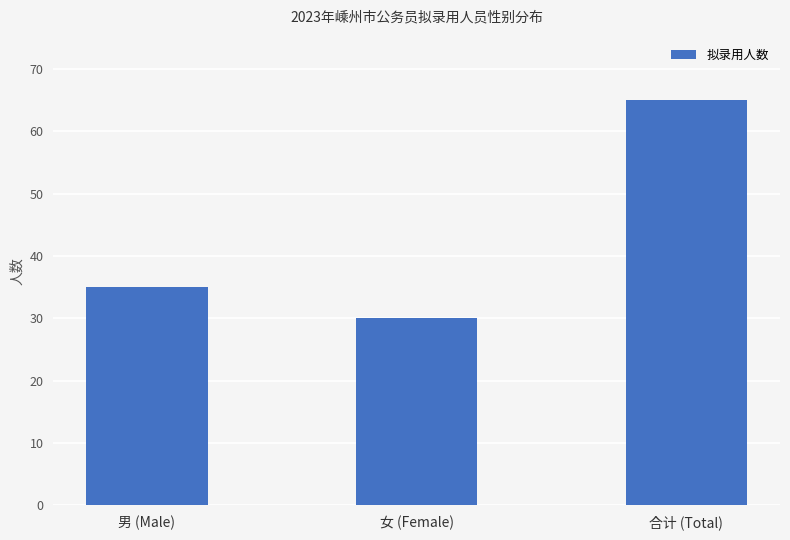

Reading right to left, what are all the values shown in this chart?

65	30	35